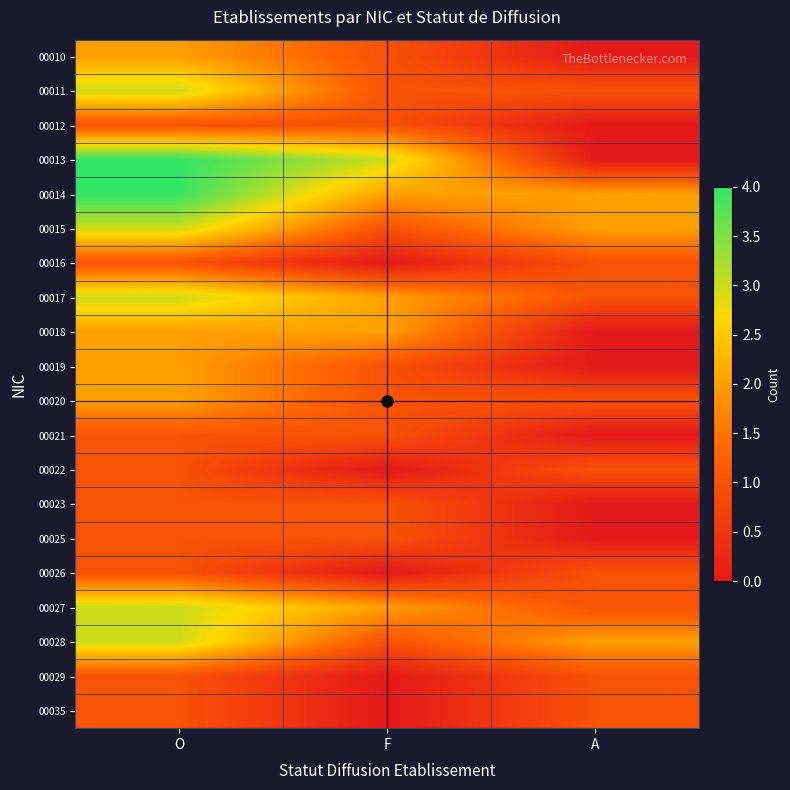

Reading left to right, transcribe all the data shown in this chart.

00010: O=2	F=1	A=0
00011: O=3	F=1	A=1
00012: O=1	F=1	A=0
00013: O=4	F=3	A=0
00014: O=4	F=2	A=2
00015: O=3	F=1	A=2
00016: O=1	F=0	A=1
00017: O=3	F=2	A=1
00018: O=2	F=2	A=0
00019: O=2	F=1	A=0
00020: O=2	F=1	A=1
00021: O=1	F=1	A=0
00022: O=1	F=0	A=1
00023: O=1	F=1	A=0
00025: O=1	F=1	A=0
00026: O=1	F=0	A=1
00027: O=3	F=2	A=1
00028: O=3	F=1	A=2
00029: O=1	F=0	A=1
00035: O=1	F=0	A=1